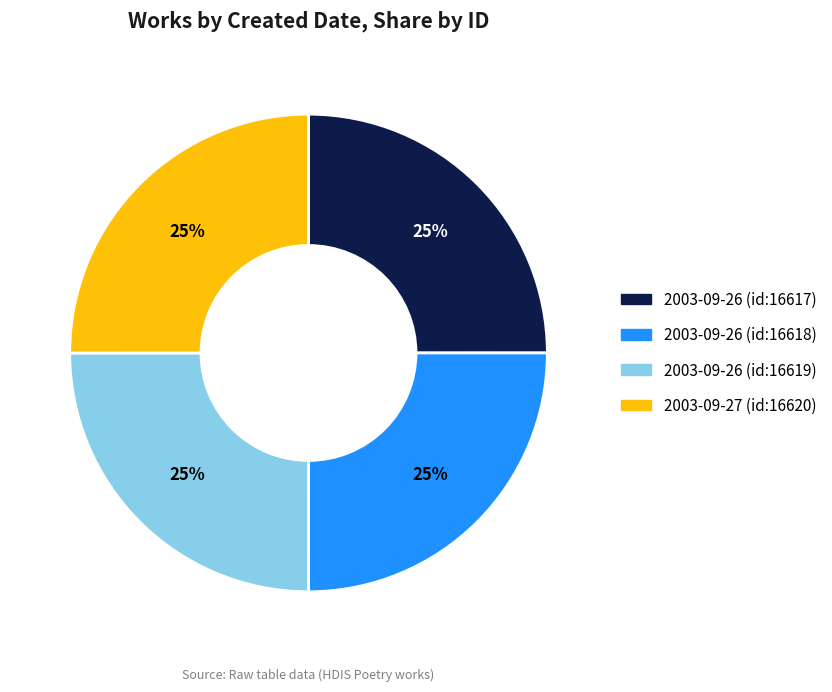

What percentage is the 2003-09-27 (id:16620) slice, to the nearest percent?

25%